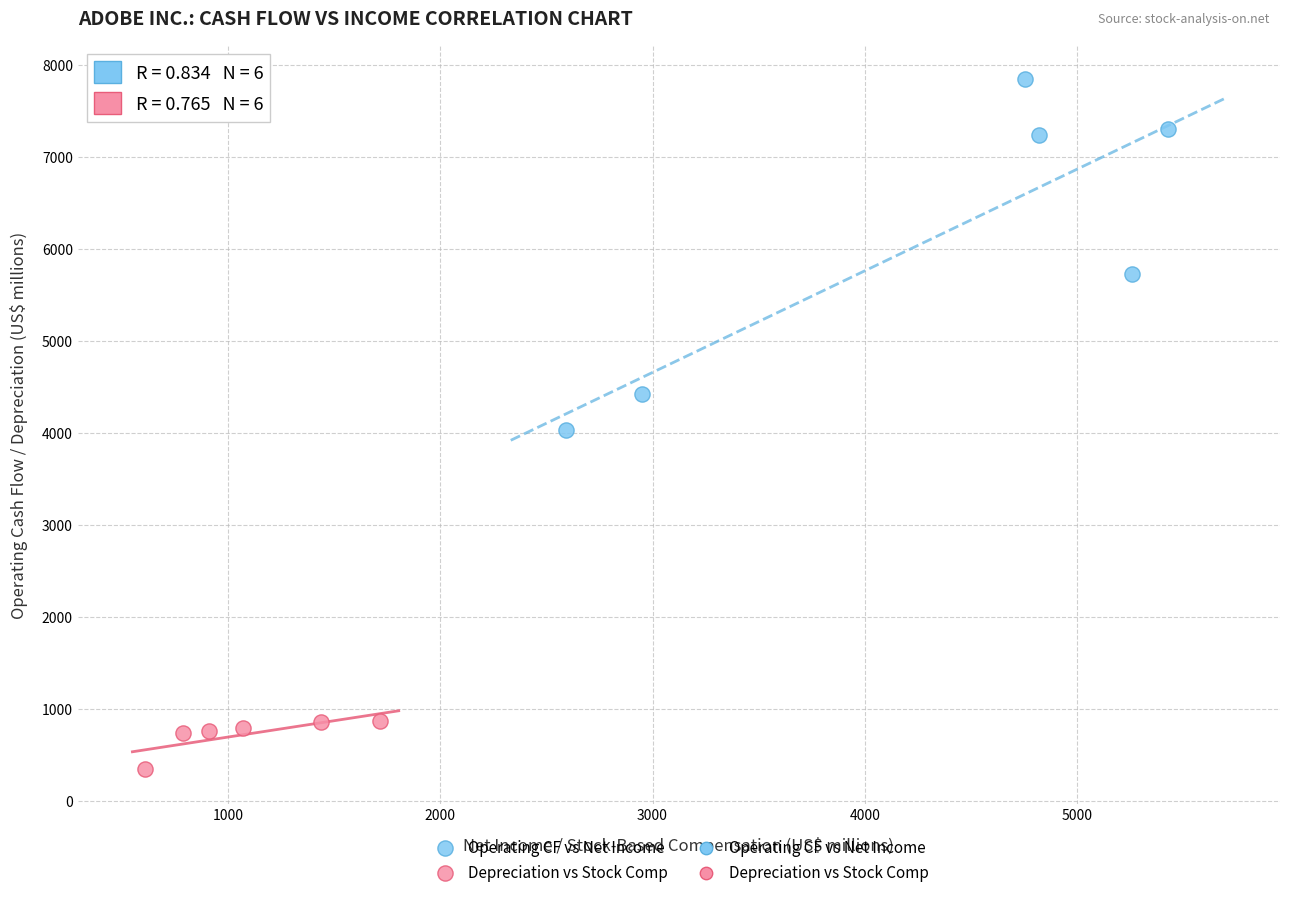

Which series has the widest spread of Y values?

Operating CF vs Net Income